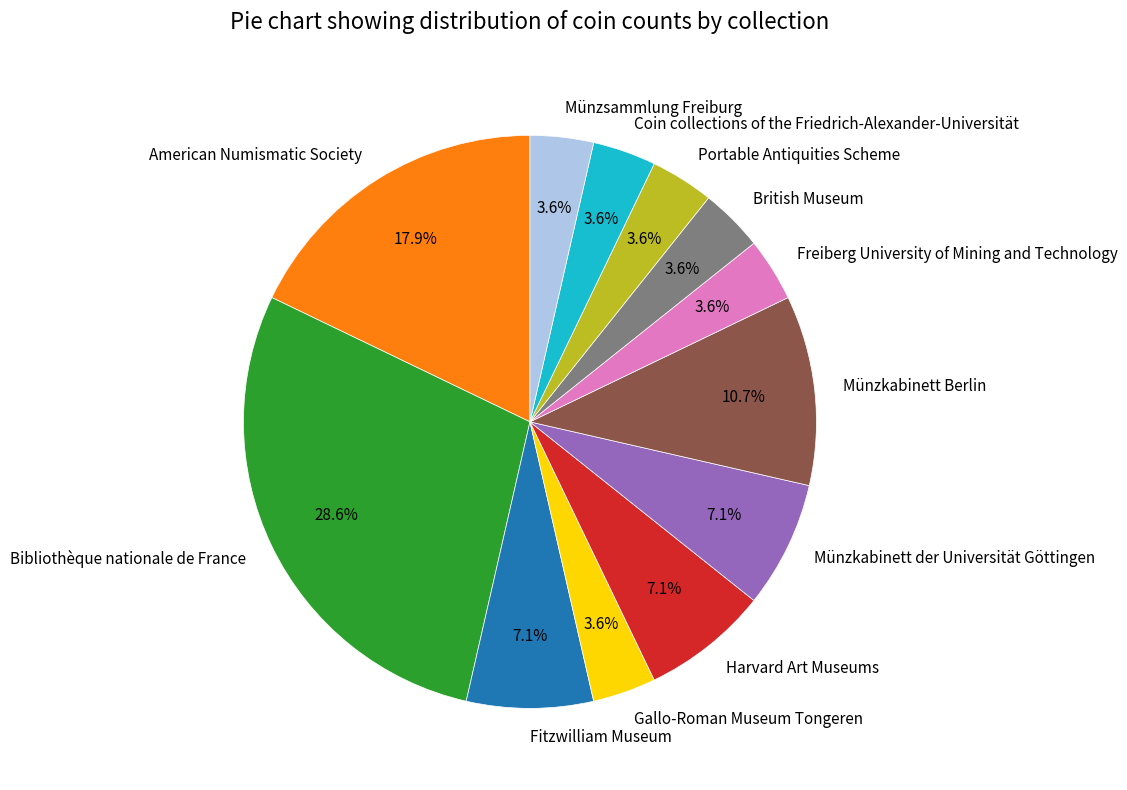

Combined, what portion of the pie is Münzkabinett der Universität Göttingen and Freiberg University of Mining and Technology?

10.7%